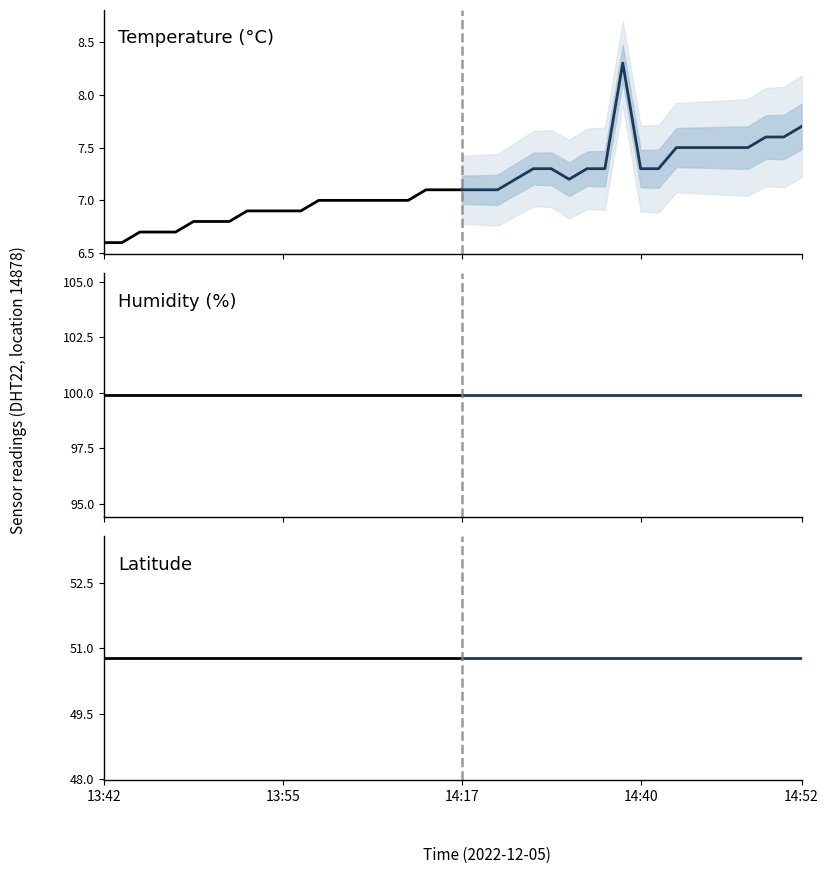

What are all the series names shown in the legend?

temperature, humidity, lat